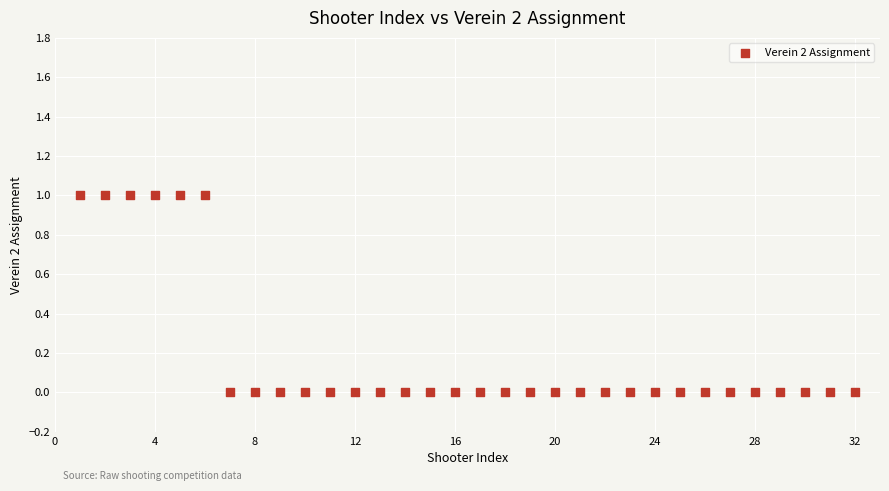

What is the range of X values (max minus min)?

31